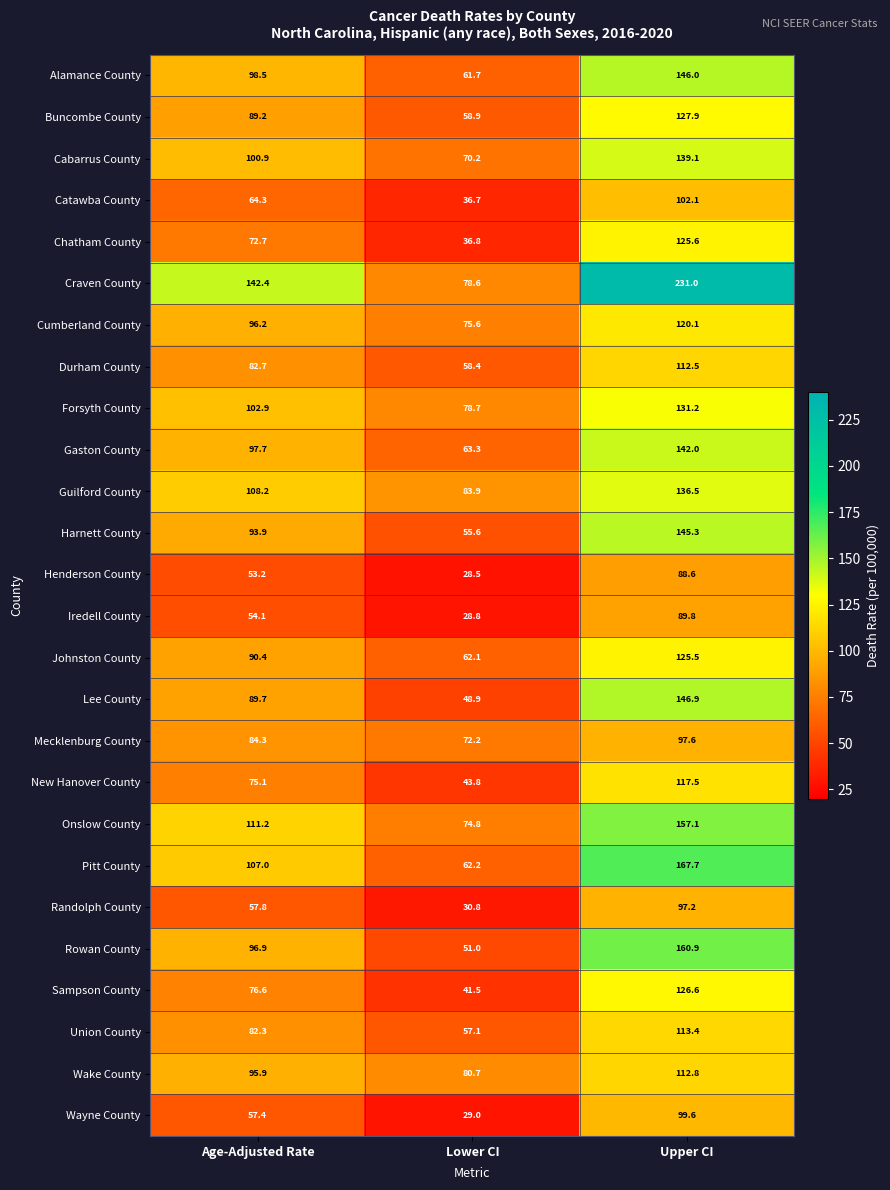

Count the number of data series in this chart.

26